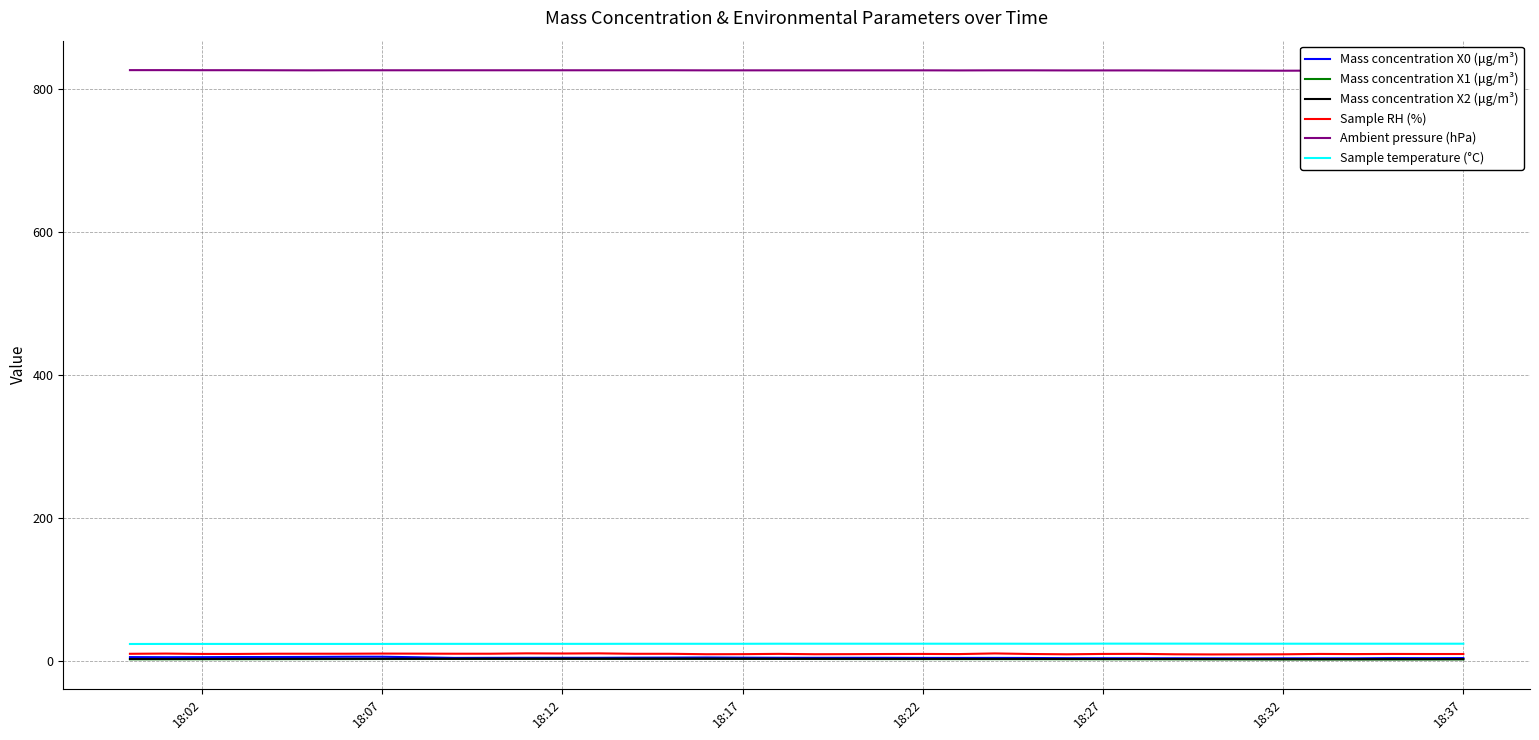

True or false: Sample RH (%) and Sample temperature (°C) cross at least once.

False